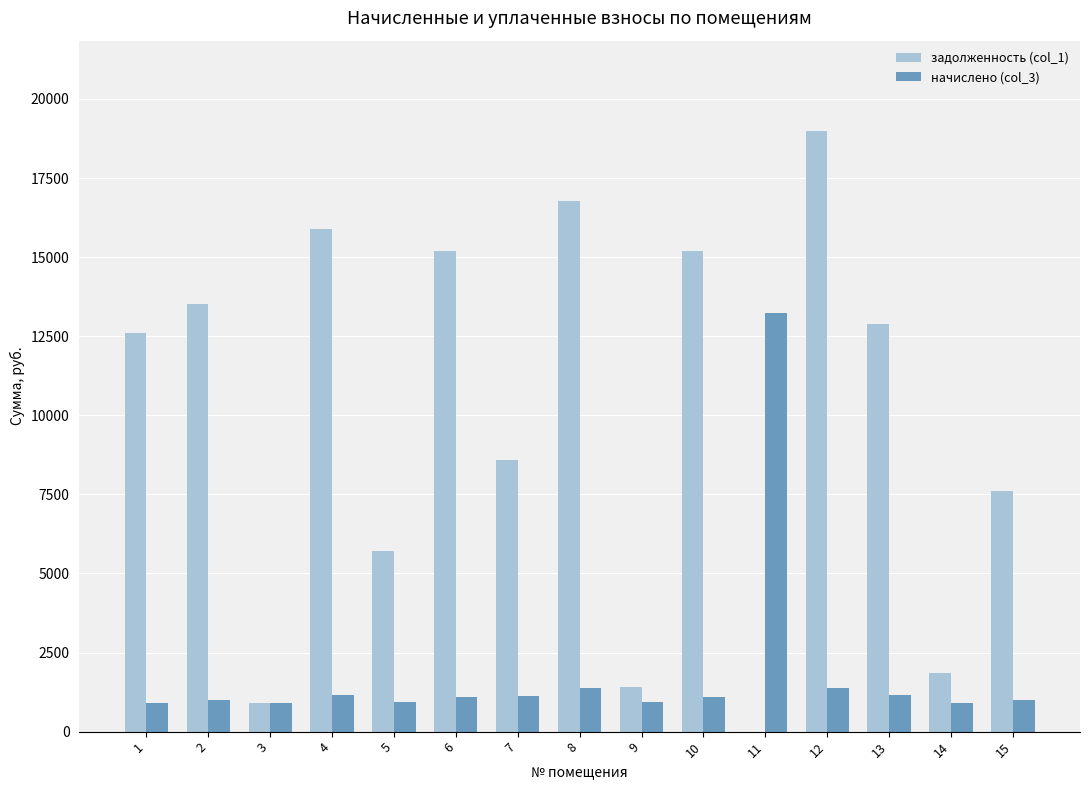

What is the sum of the начислено (col_3) values at 5 and 10?

2044.7